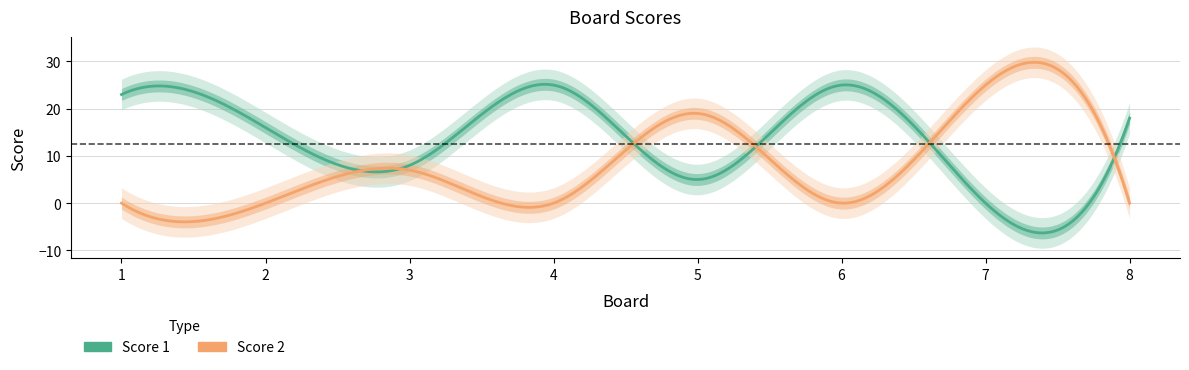

At which label is Score 2 closest to 12?

3